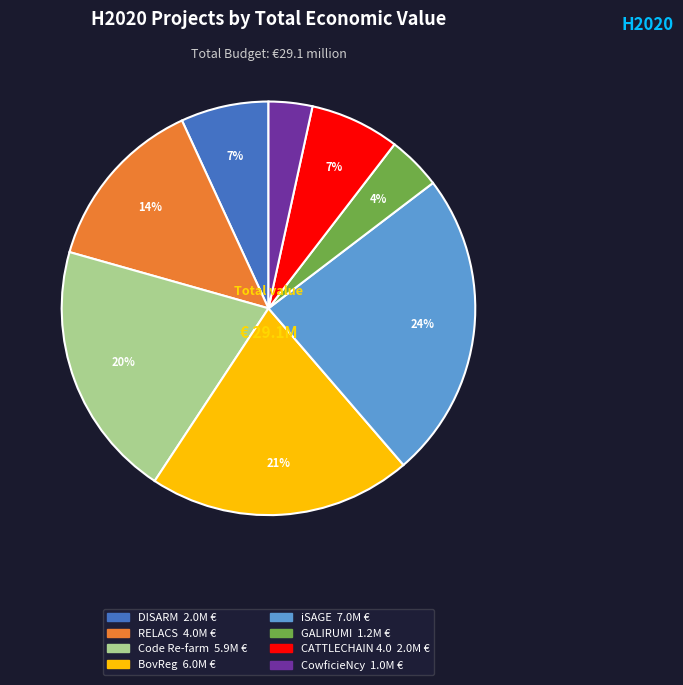

How many segments does this pie chart have?

8